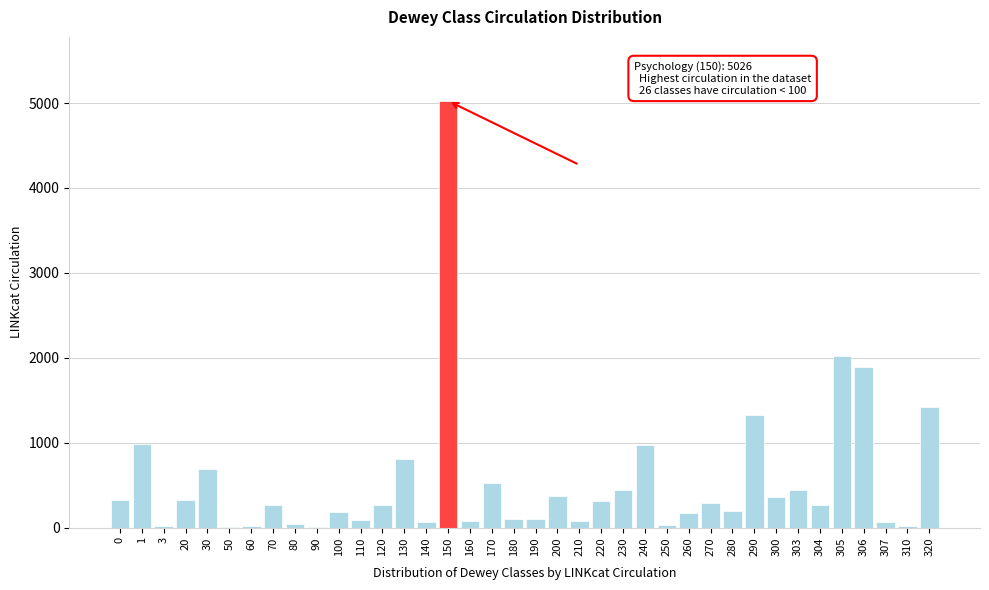

What is the sum of all values?

20567